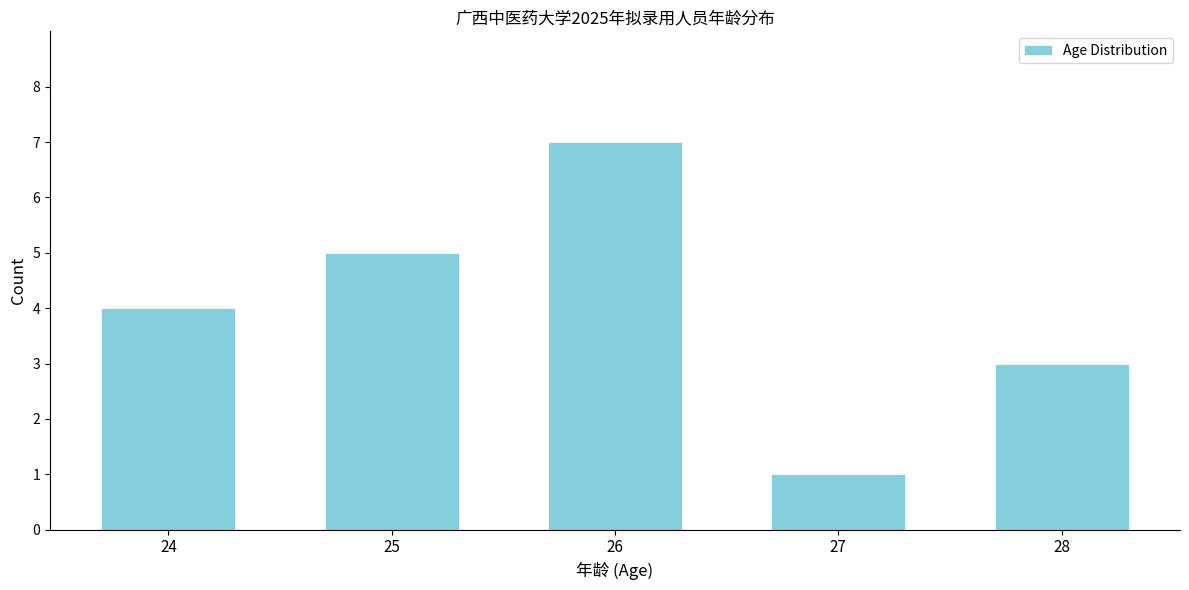

Reading left to right, extract all data points from this chart.

24=4	25=5	26=7	27=1	28=3